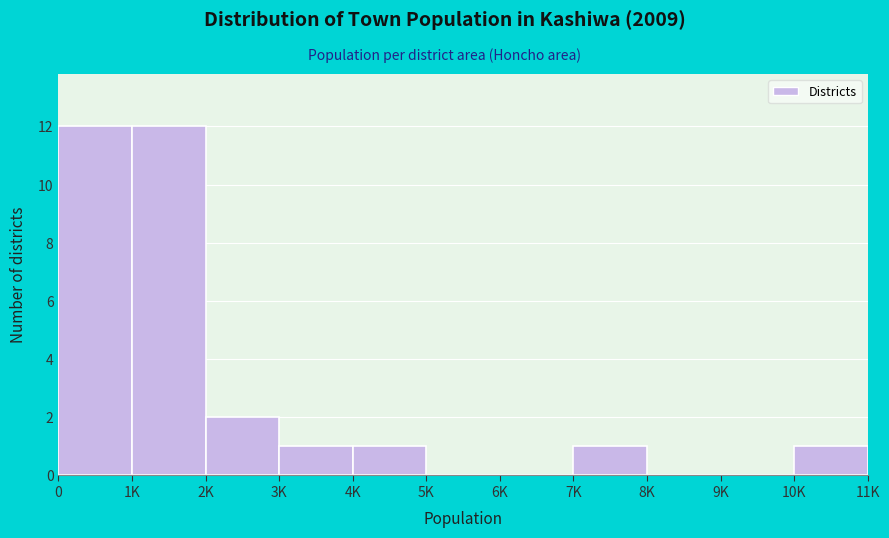

Reading left to right, transcribe all the data shown in this chart.

0=12	1K=12	2K=2	3K=1	4K=1	5K=0	6K=0	7K=1	8K=0	9K=0	10K=1